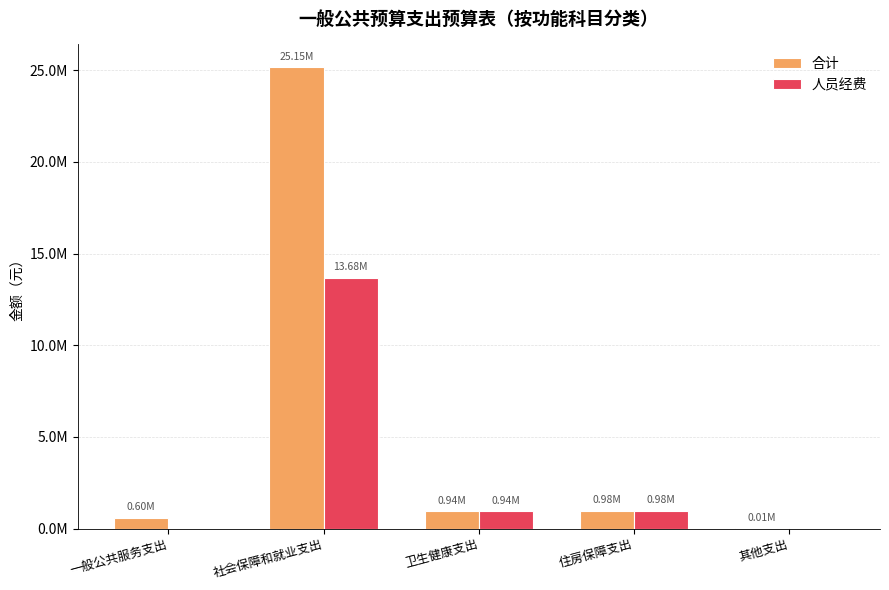

What is the label of the 2nd bar from the right?

住房保障支出